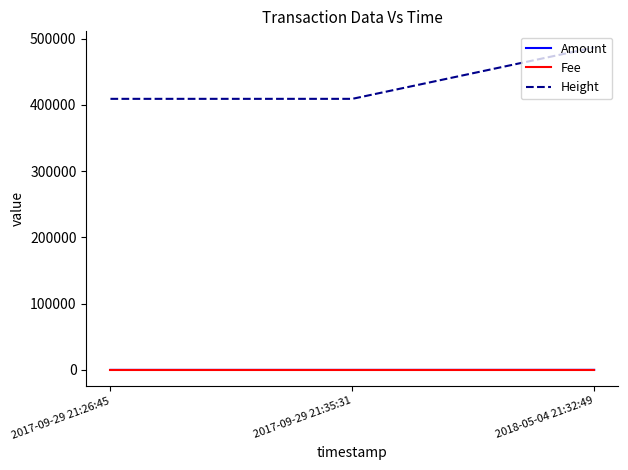

What position from the right is 2017-09-29 21:26:45?

3